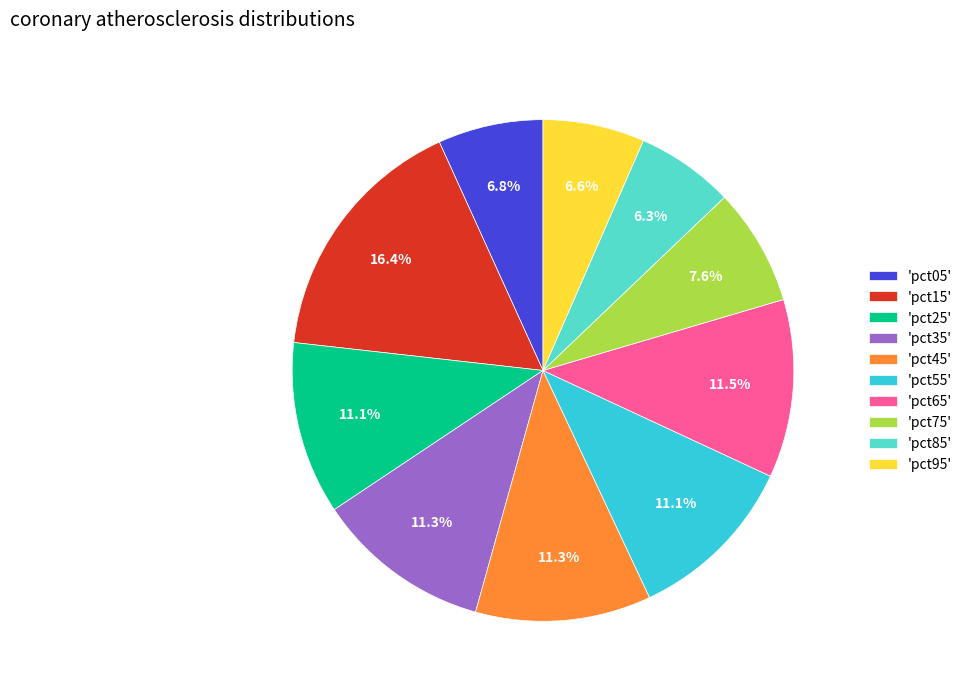

Which slice is the largest?

'pct15'